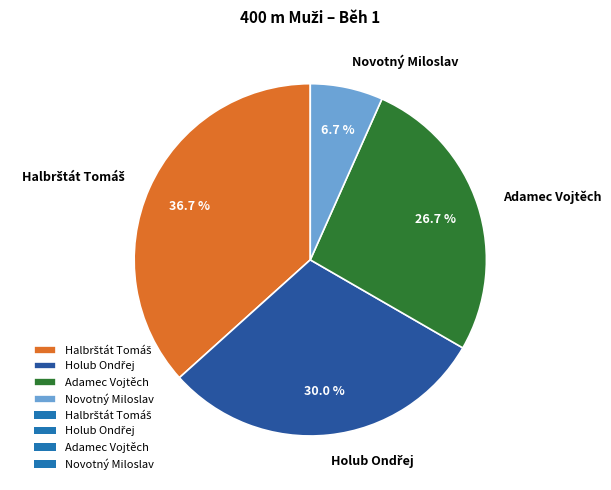

How many slices are in this pie chart?

4